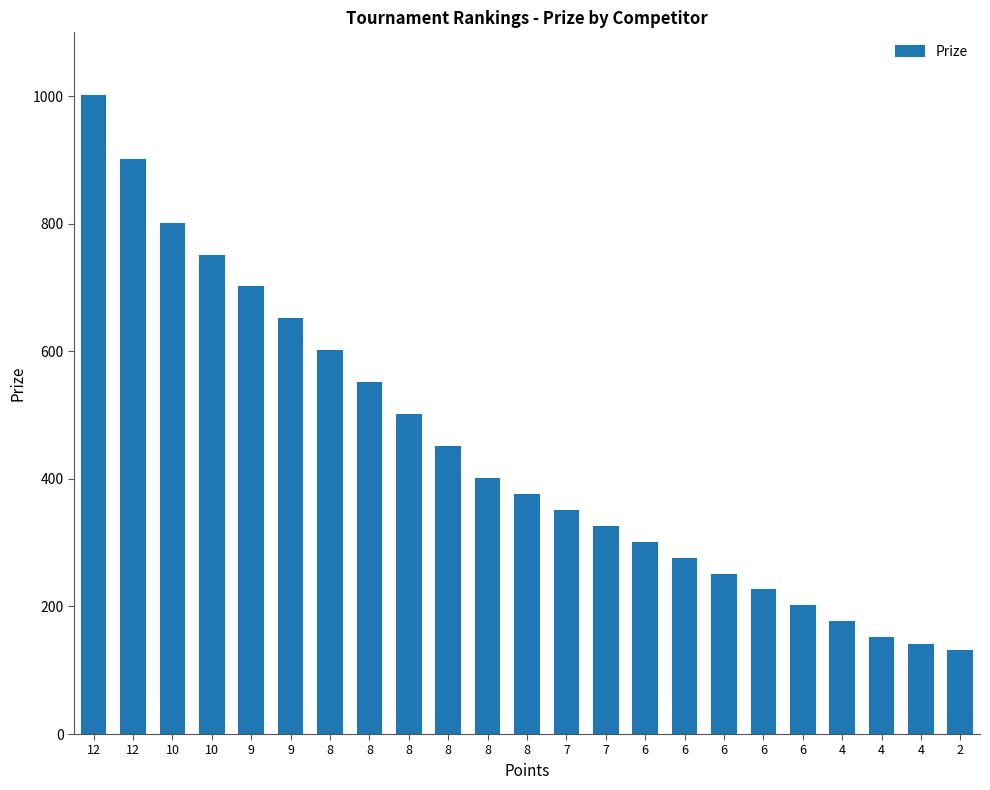

What is the sum of the values at 8 and 9?

1025